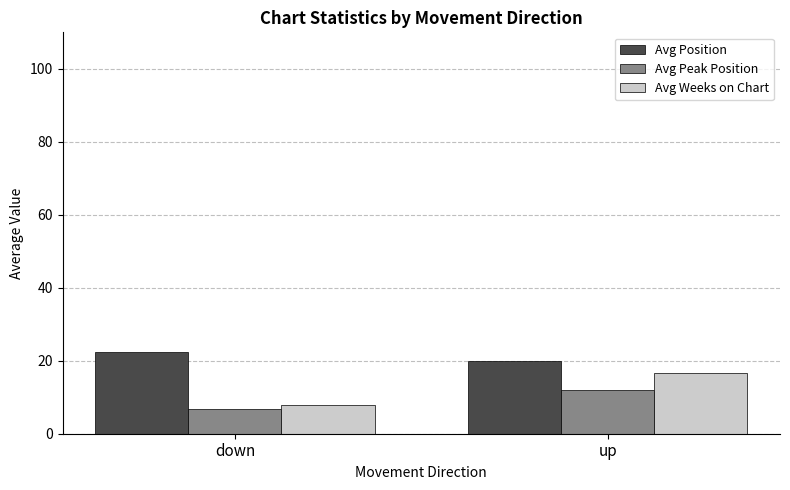

Rank the series by their maximum value, from highest to lowest.

Avg Position, Avg Weeks on Chart, Avg Peak Position